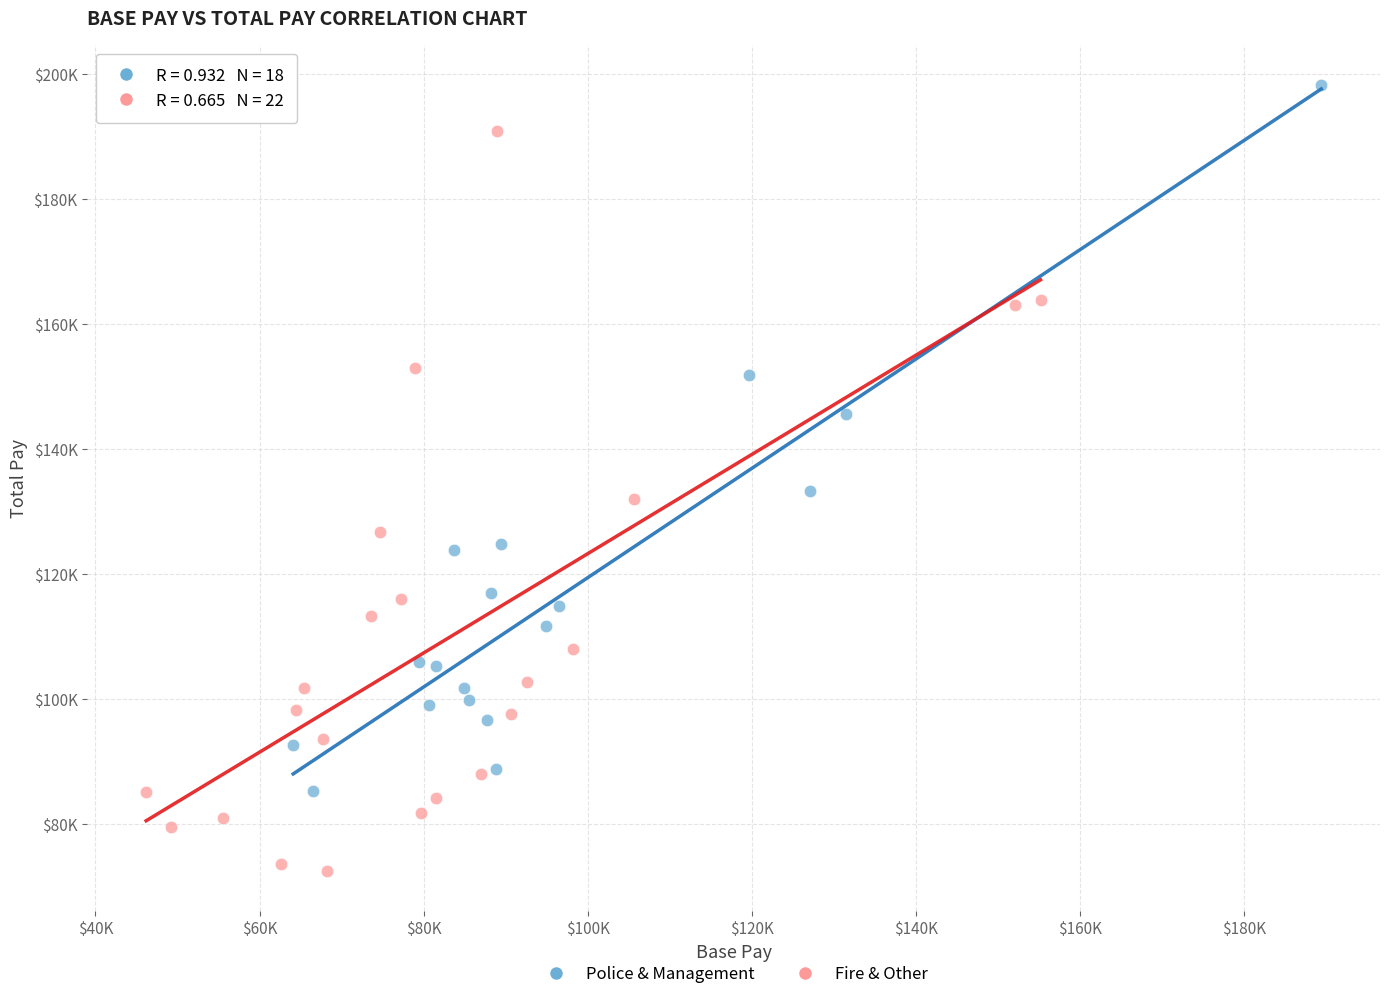

What are all the series names shown in the legend?

Police & Management, Fire & Other